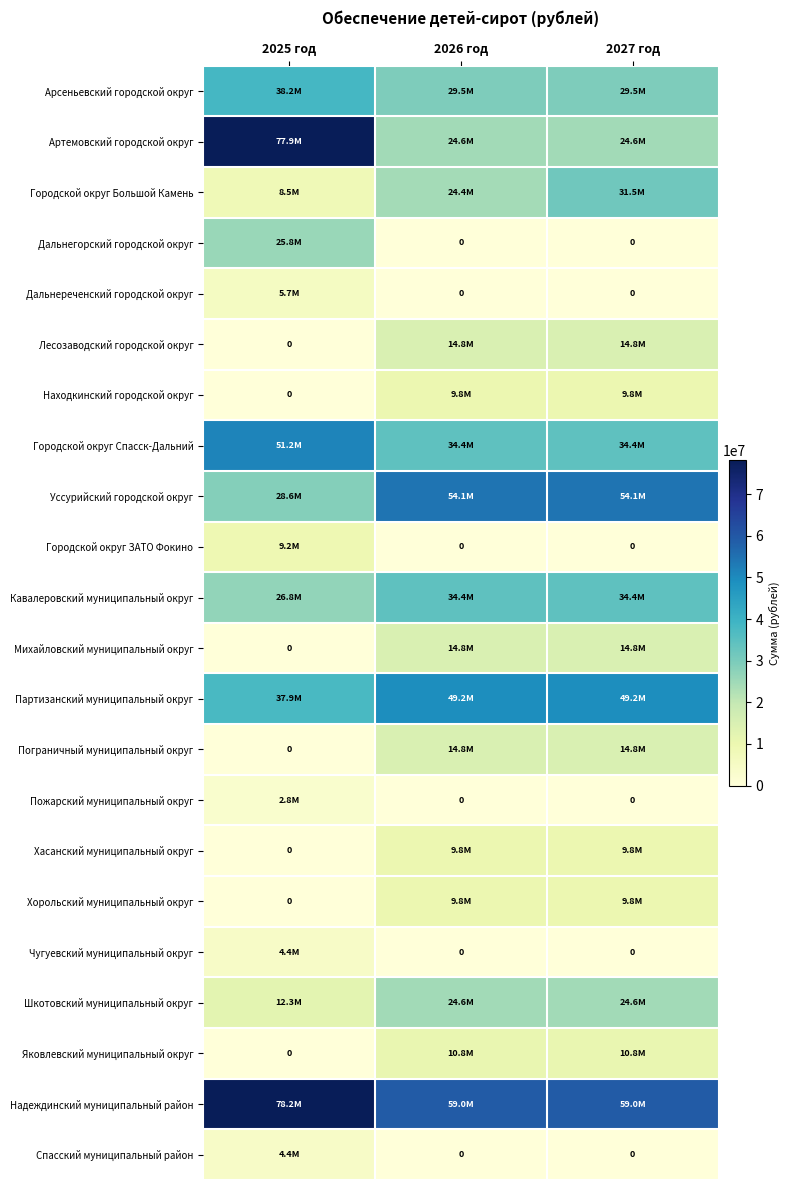

The Кавалеровский муниципальный округ series shows 34420260.0 at 2027 год. True or false?

True